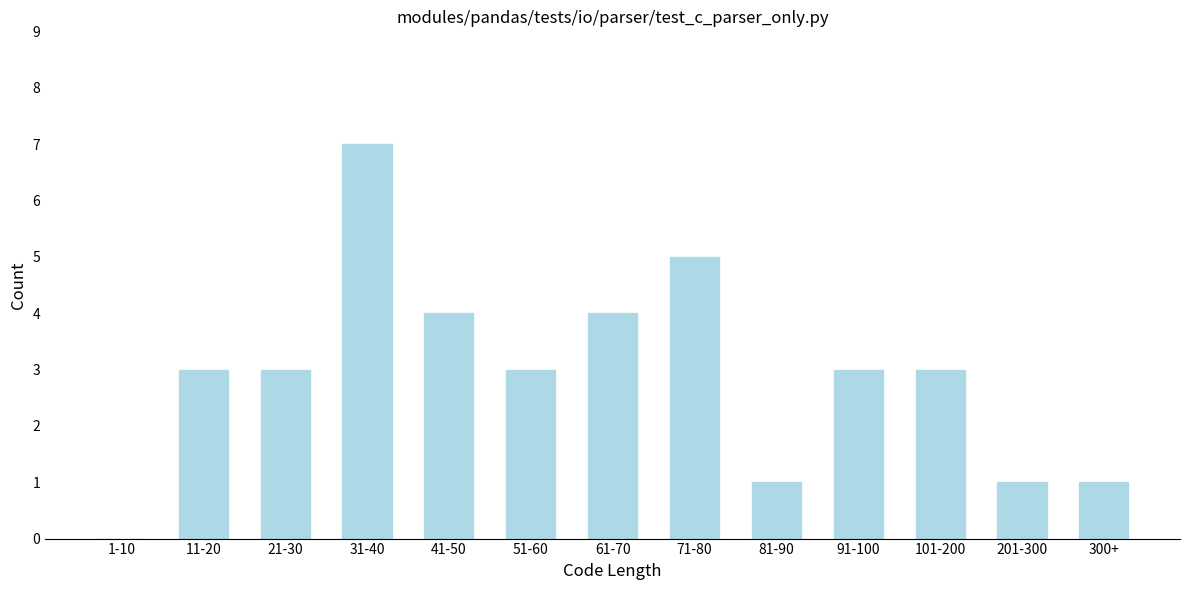

Reading left to right, transcribe all the data shown in this chart.

1-10=0	11-20=3	21-30=3	31-40=7	41-50=4	51-60=3	61-70=4	71-80=5	81-90=1	91-100=3	101-200=3	201-300=1	300+=1